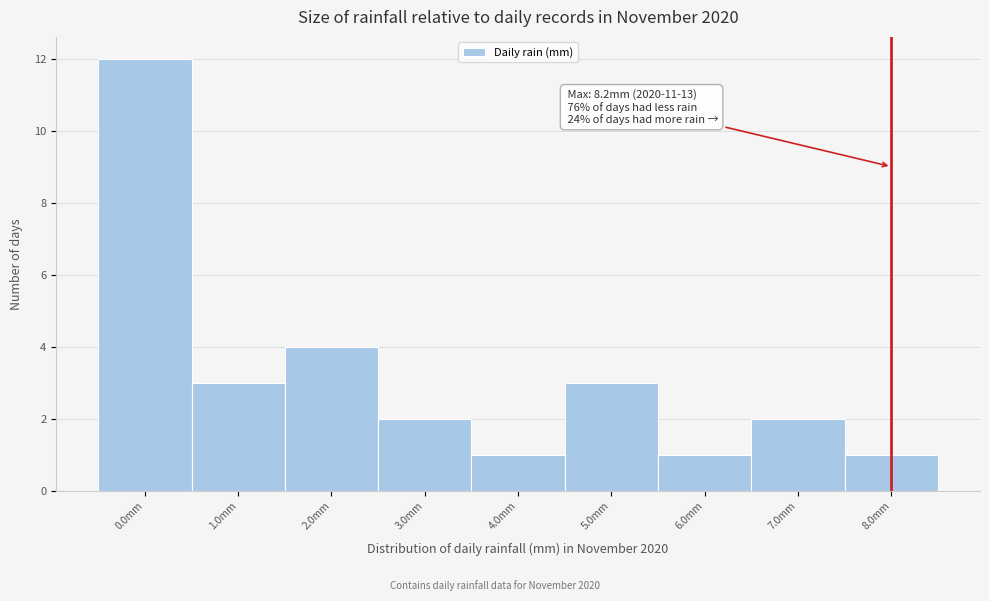

Over which range of the x-axis is the bar tallest?

-0.5 to 0.5